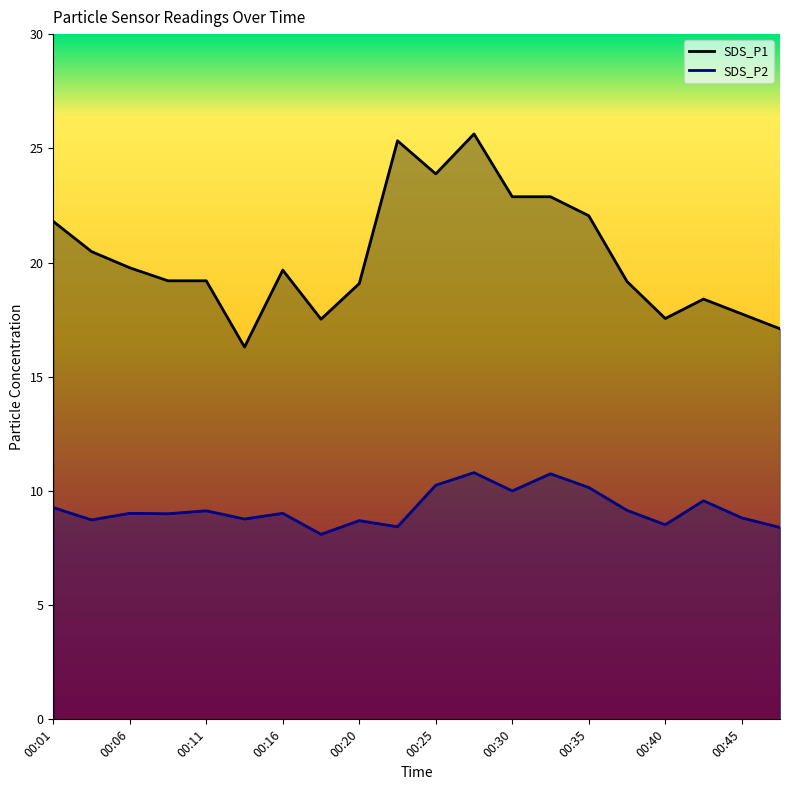

True or false: SDS_P1 and SDS_P2 cross at least once.

False